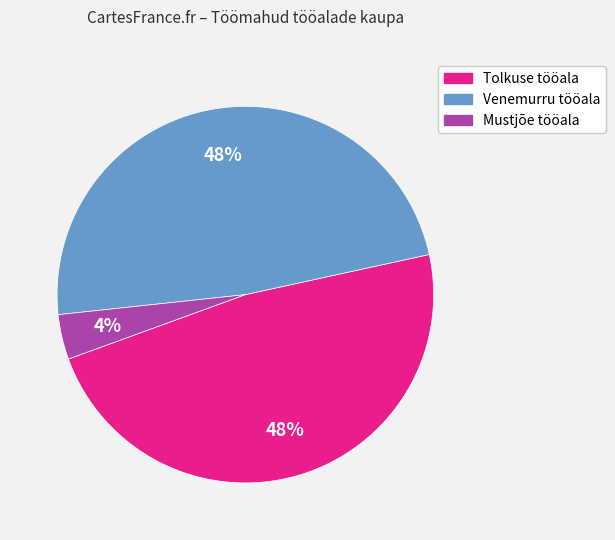

How many segments does this pie chart have?

3